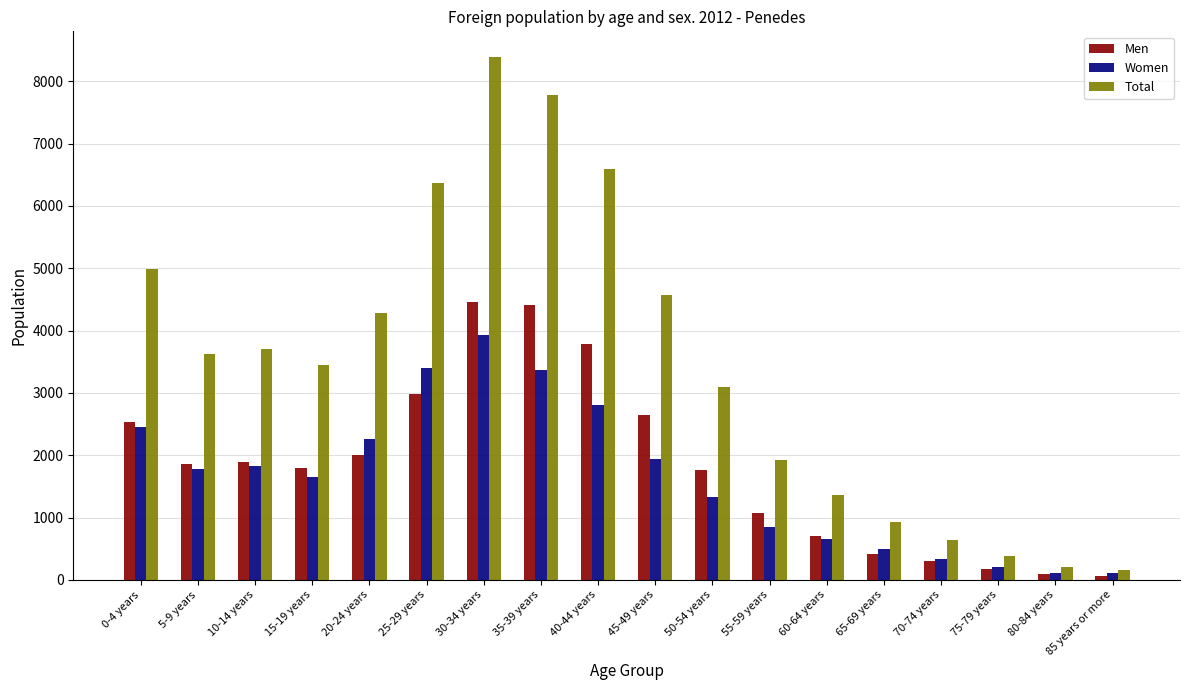

Which series has the largest range (max minus min)?

Total